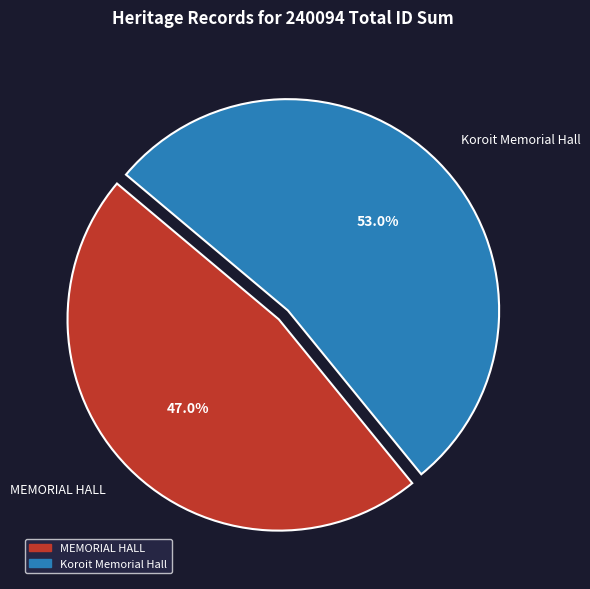

What portion of the pie excludes MEMORIAL HALL?

53.0%